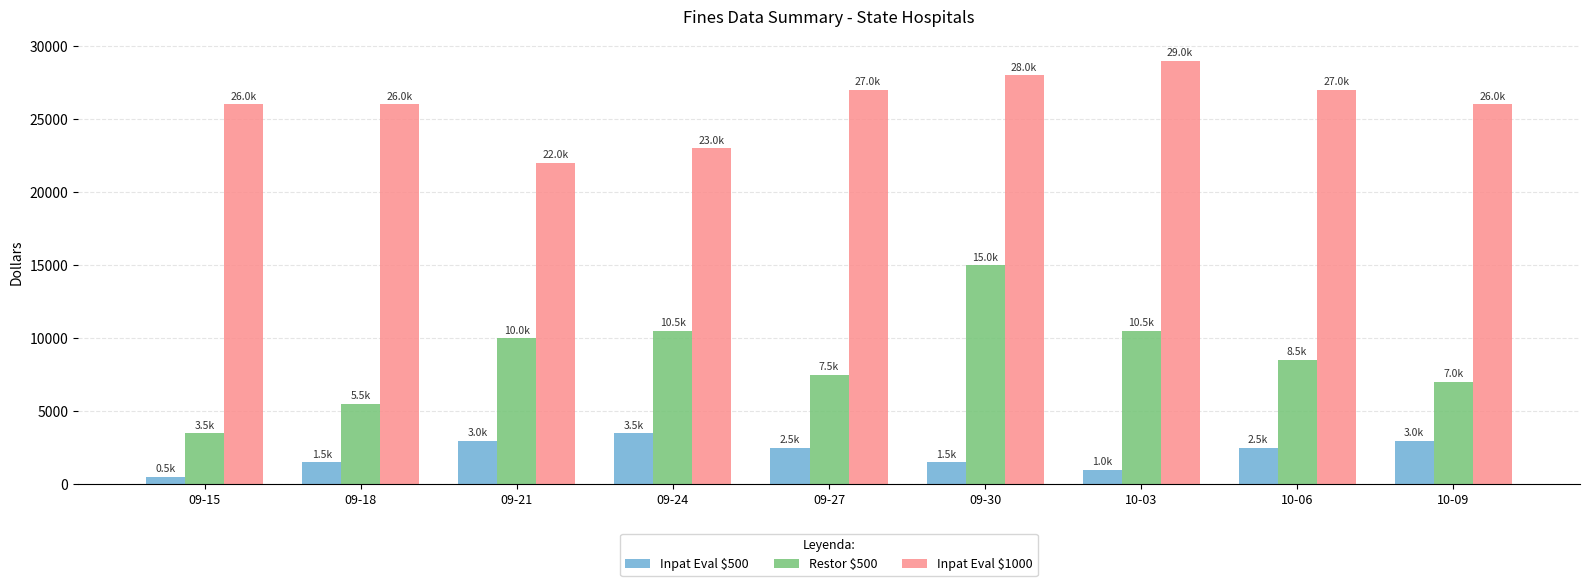

True or false: Inpat Eval $1000 has a value of 44632 at 09-27.

False